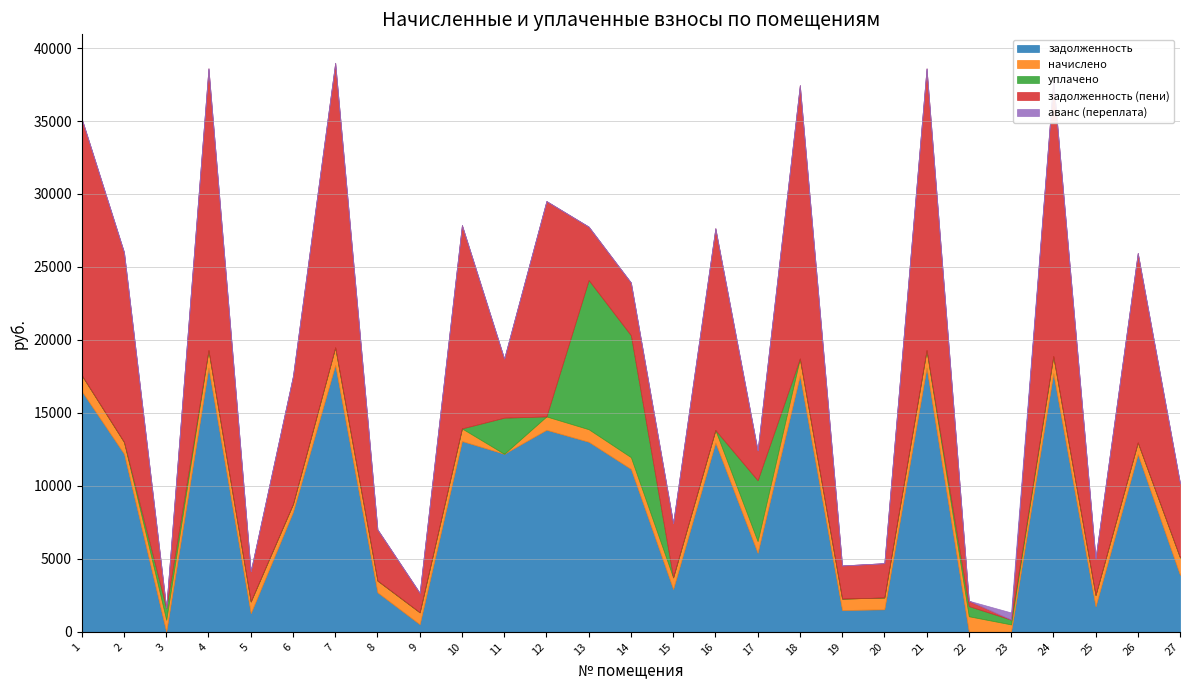

Is it true that задолженность (пени) equals 120.3 at 22?

False